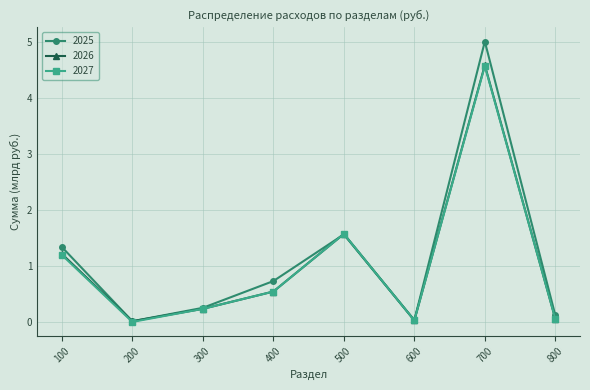

The 2027 series shows 4.6 at 700. True or false?

True